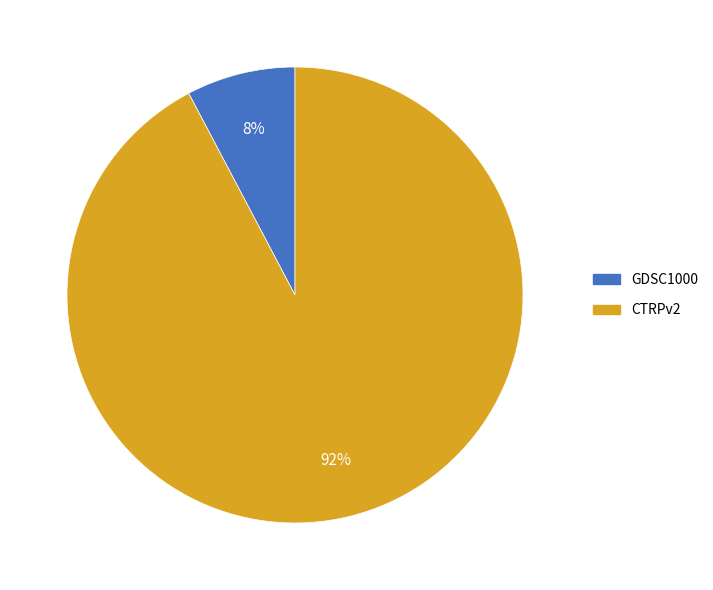

Between GDSC1000 and CTRPv2, which is larger?

CTRPv2